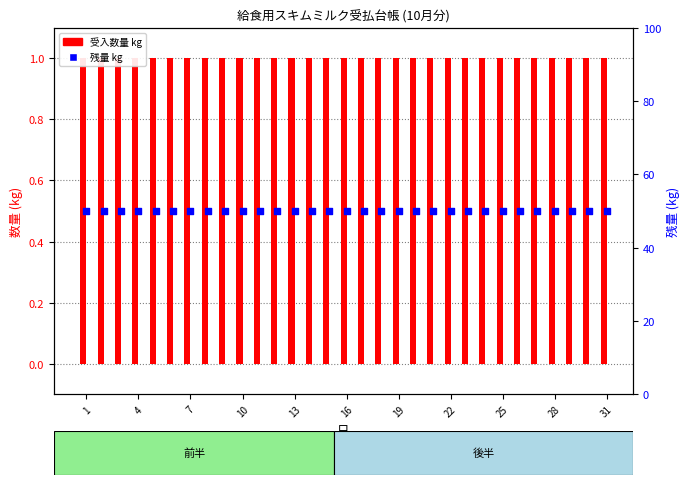

Which series reaches the minimum Y coordinate?

受入数量 kg